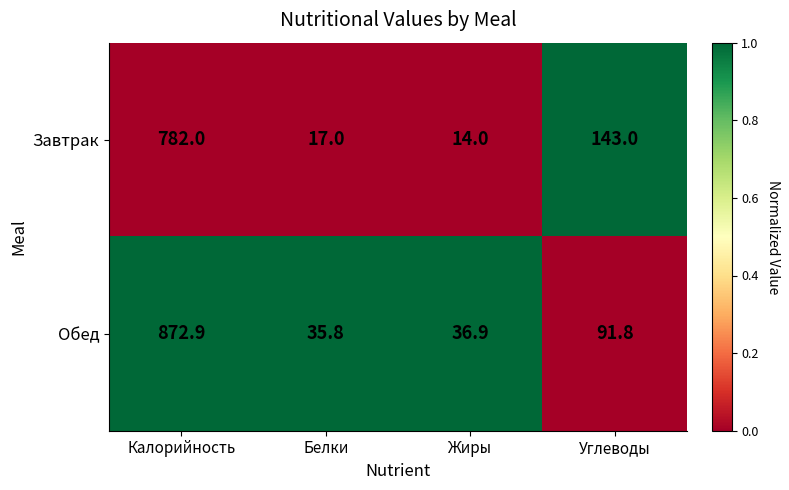

What is the total value across all series at Углеводы?

234.8